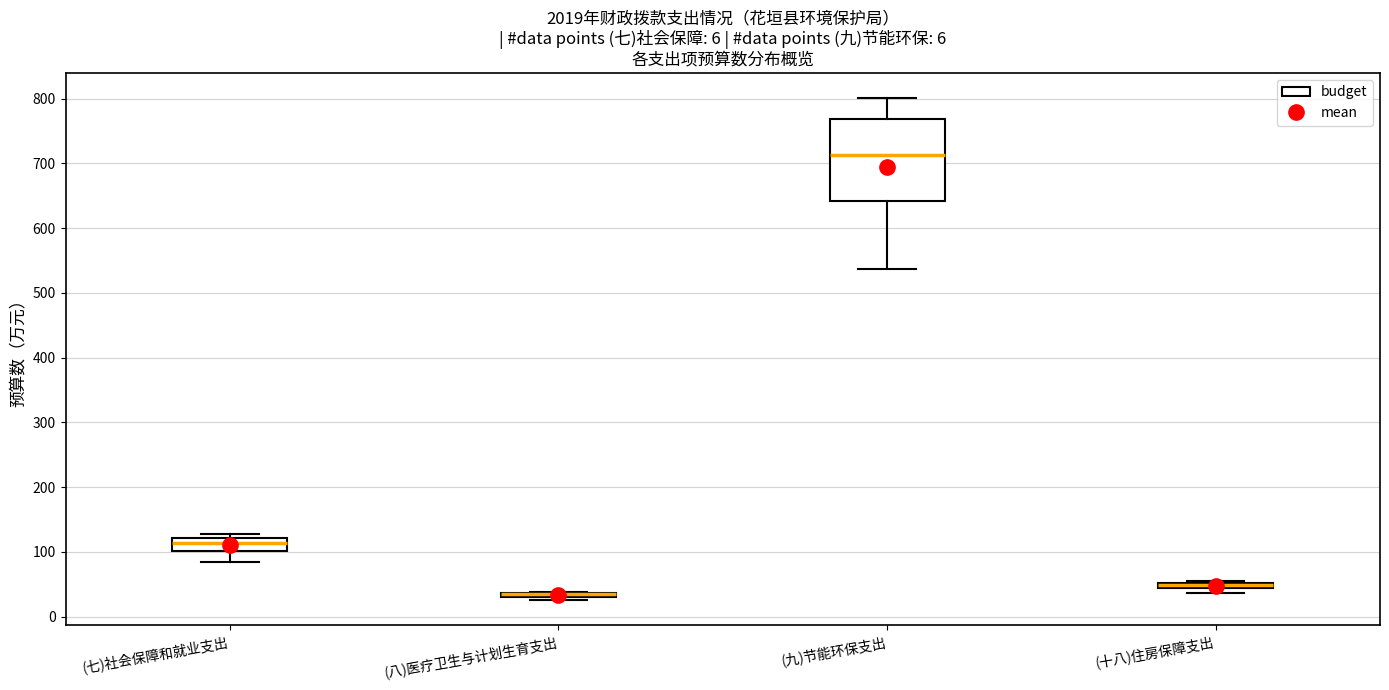

Comparing the boxes themselves (not the whiskers), which one is the tallest?

(九)节能环保支出